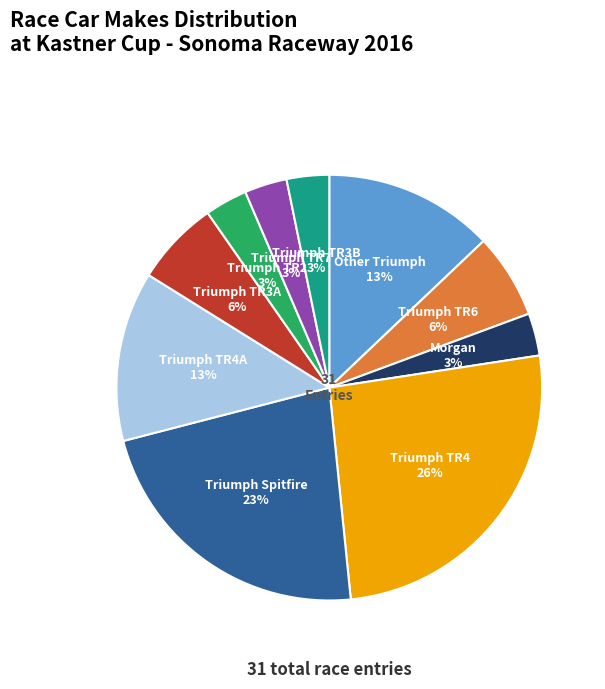

True or false: Triumph TR3A accounts for 12% of the total.

False